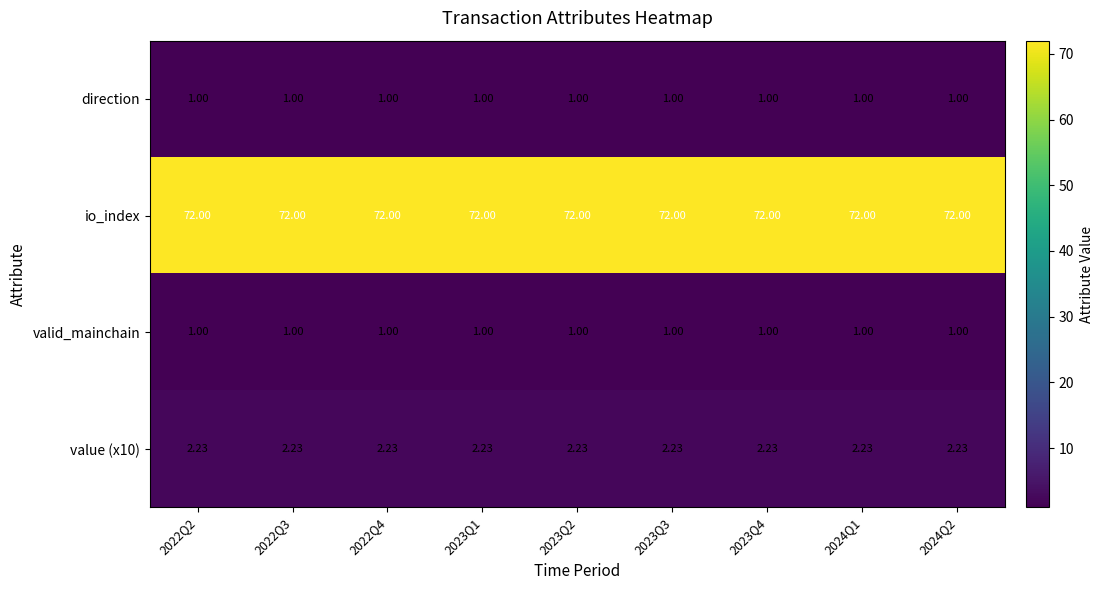

Is the value of direction at 2023Q3 greater than the value of value (x10) at 2023Q1?

No